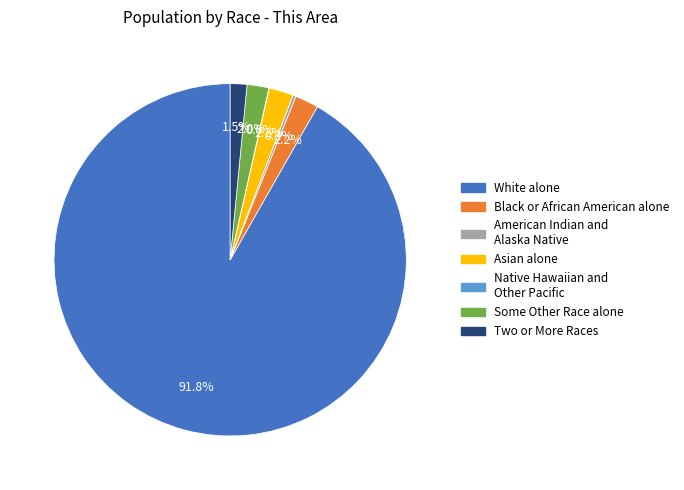

To the nearest percent, what is the difference between the largest and smallest slice percentages?

92%